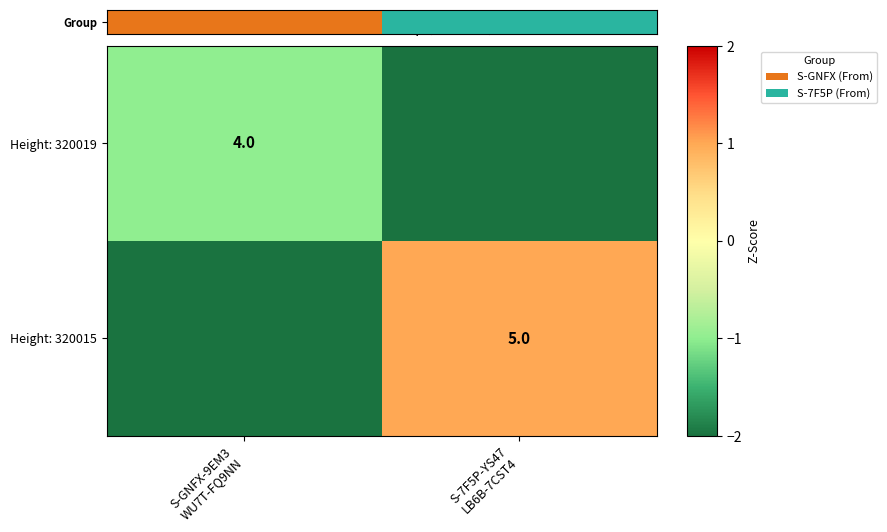

Is the value of Group at S-GNFX-9EM3 WU7T-FQ9NN greater than the value of Height: 320015 at S-GNFX-9EM3 WU7T-FQ9NN?

Yes